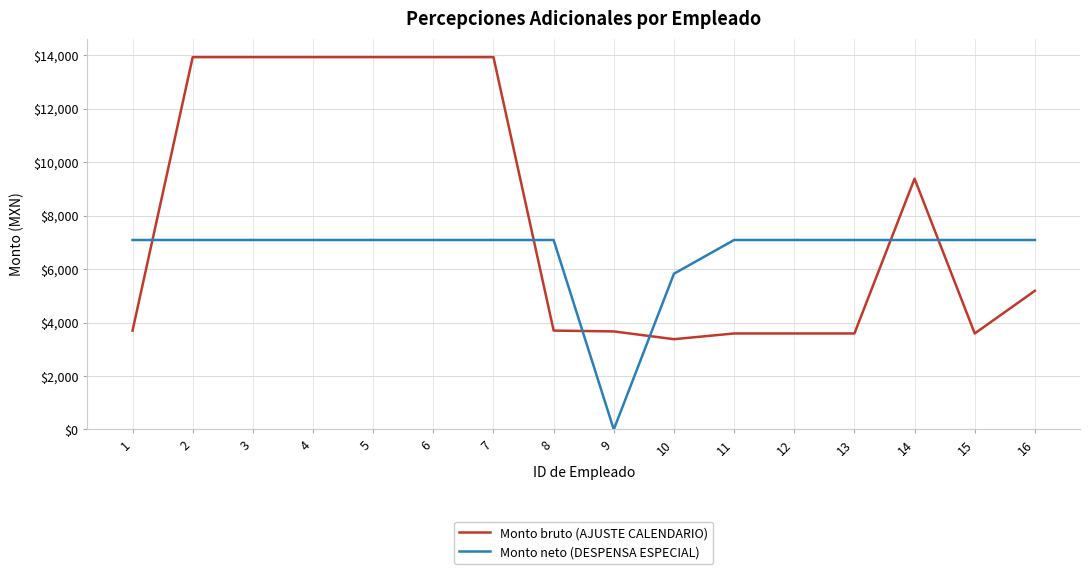

What is the total value across all series at 15?

10675.2